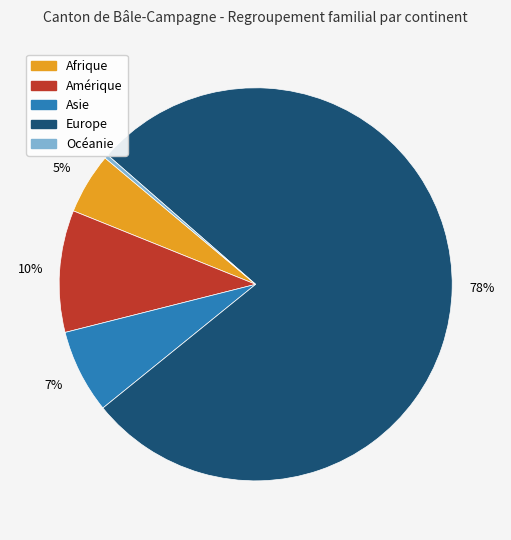

How many segments does this pie chart have?

5